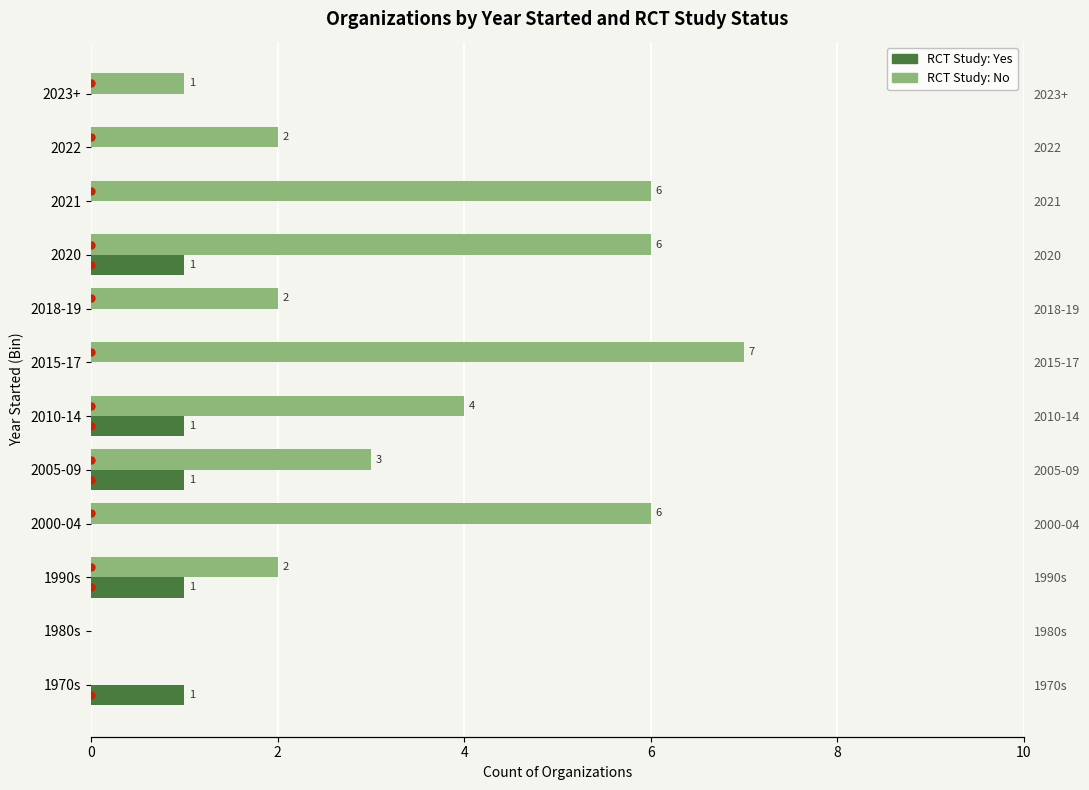

Rank the series by their maximum value, from highest to lowest.

No RCT Study, RCT Study Conducted (Yes)